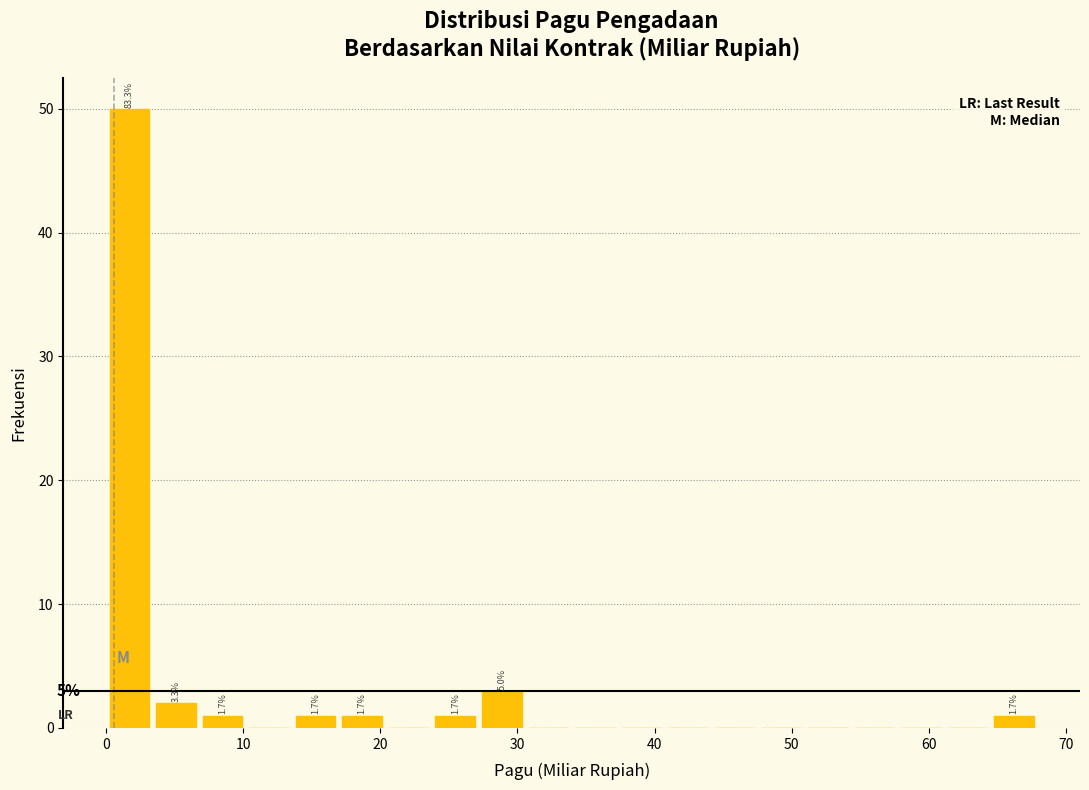

Around what value on the x-axis is the tallest bar? Give the approximate position of its centre, as read against the axis.

2